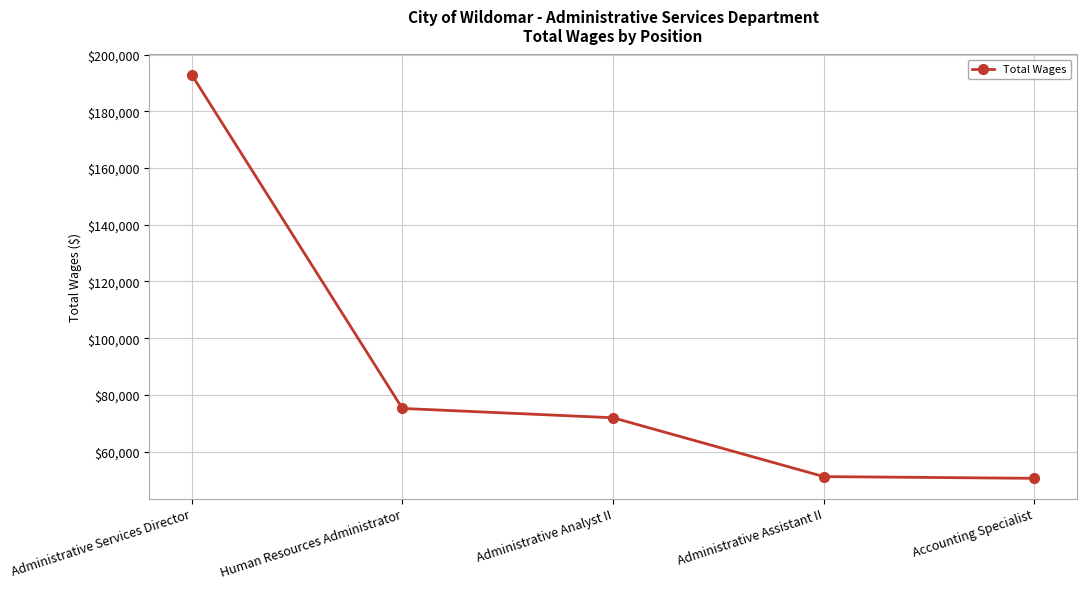

The chart shows a value of 75232 at Human Resources Administrator. True or false?

True